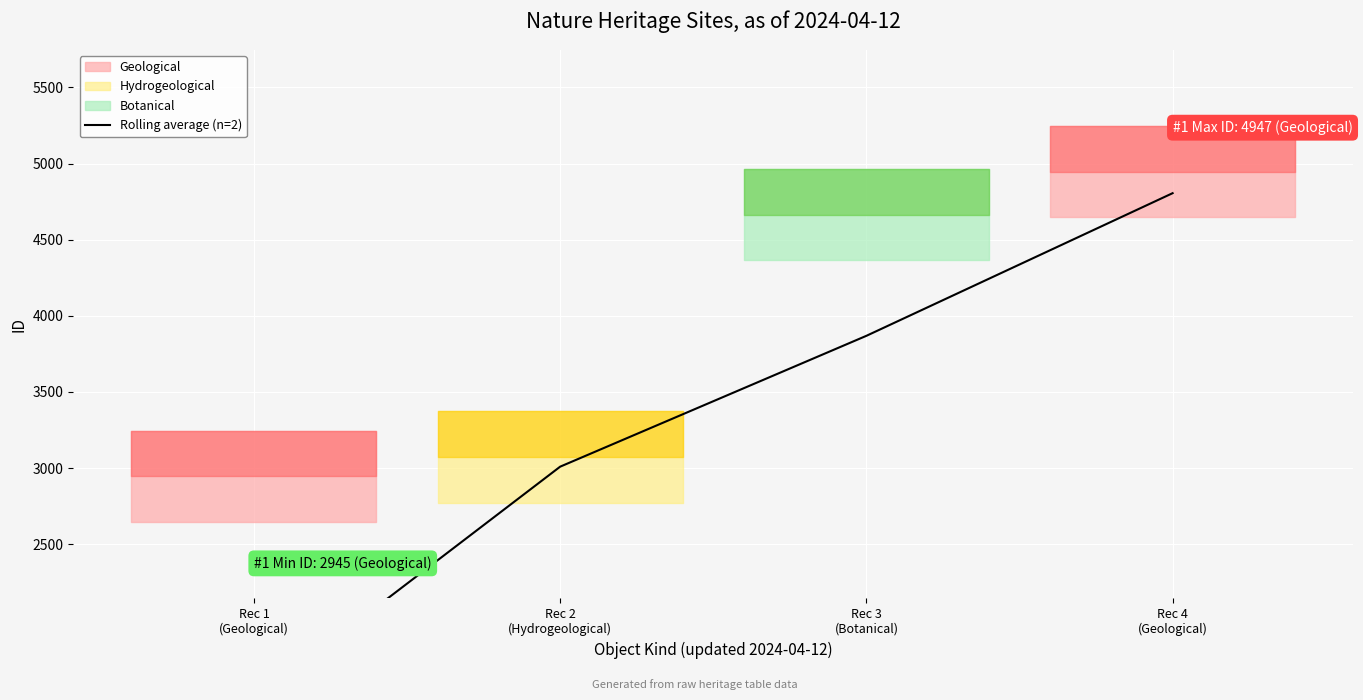

What value does the data have at Rec 2
(Hydrogeological)?

3009.0